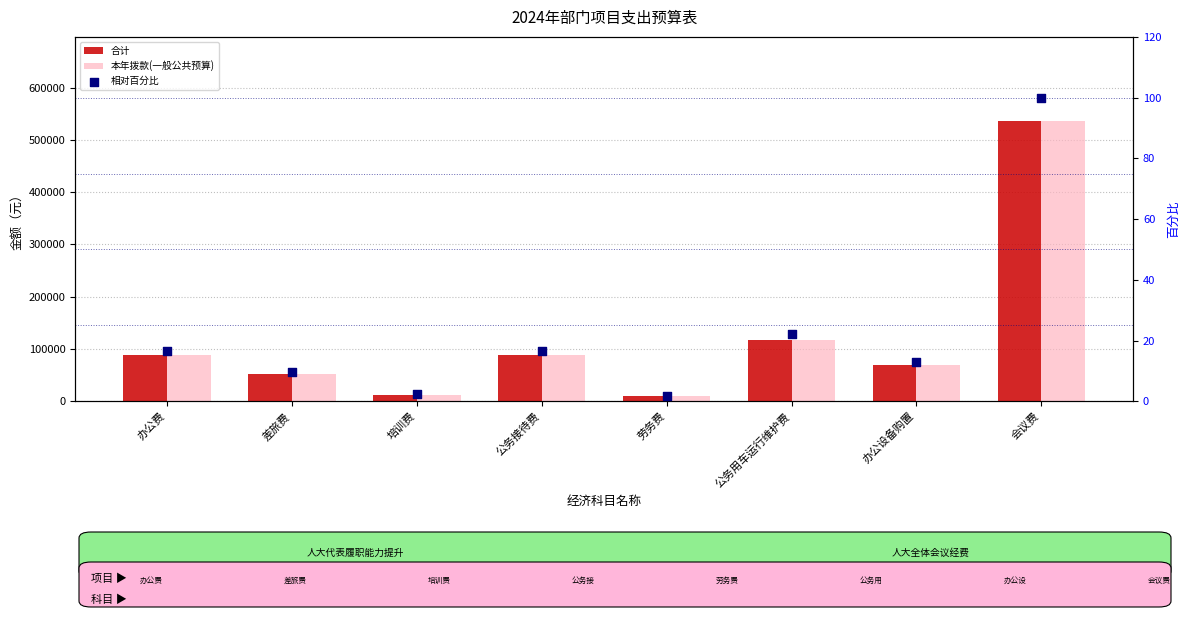

Which series contains the lowest Y value?

相对百分比